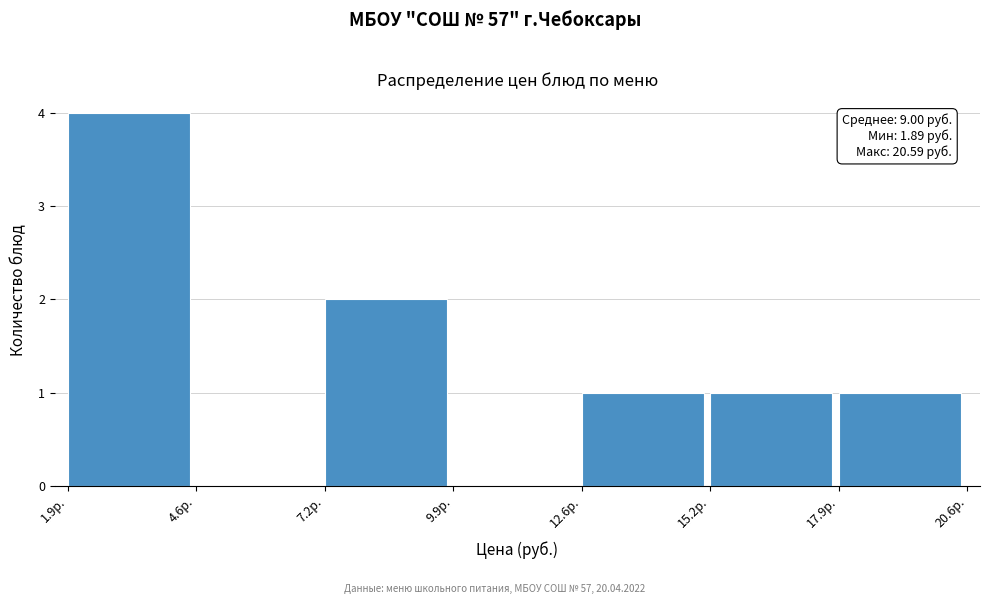

Which range on the x-axis has the tallest bar?

2.0 to 4.5